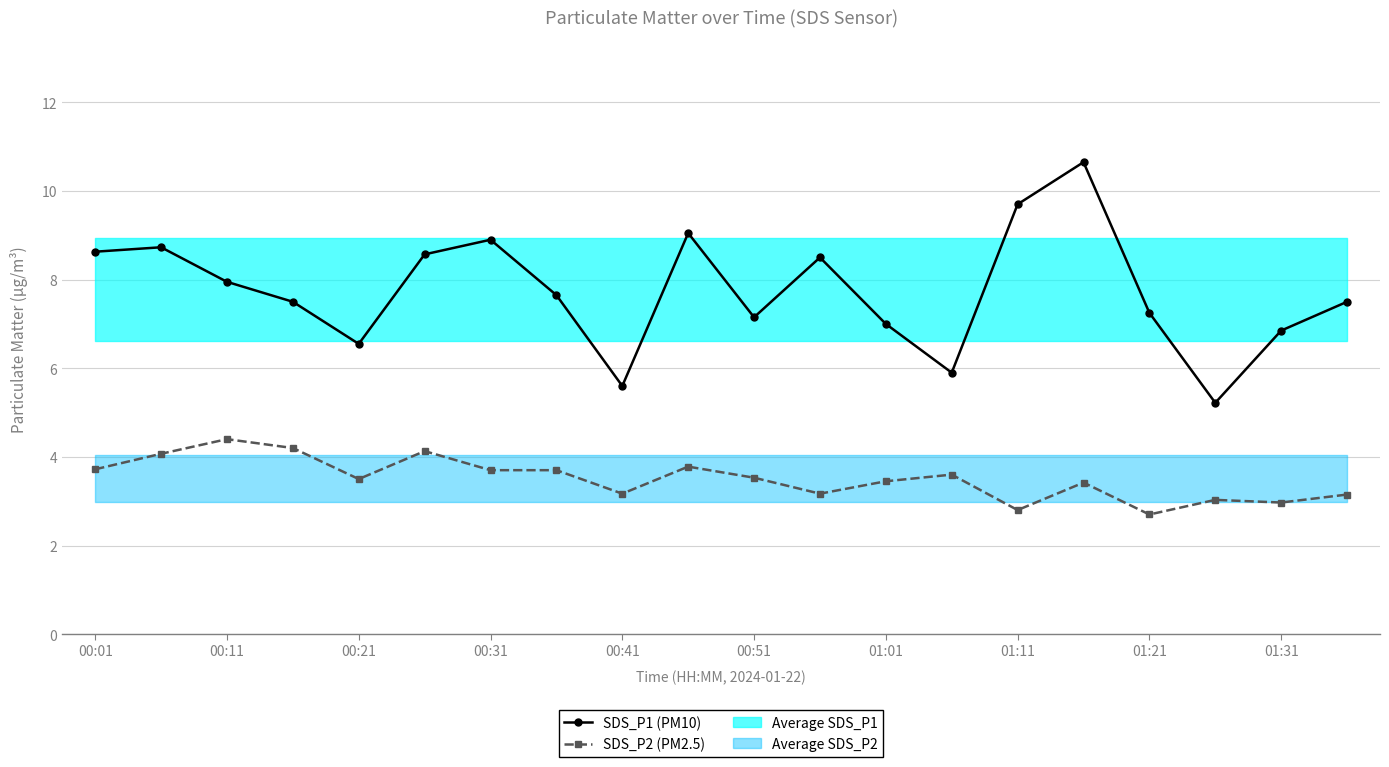

True or false: SDS_P2 (PM2.5) and SDS_P1 (PM10) cross at least once.

False